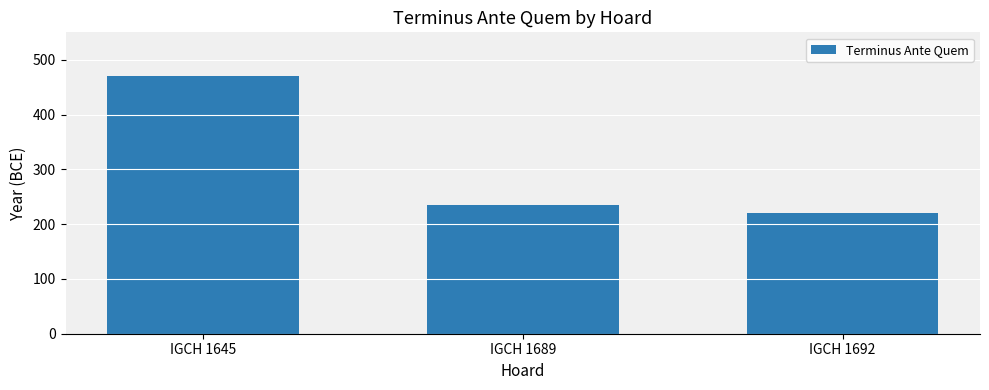

Is it true that the value at IGCH 1692 is 220?

True